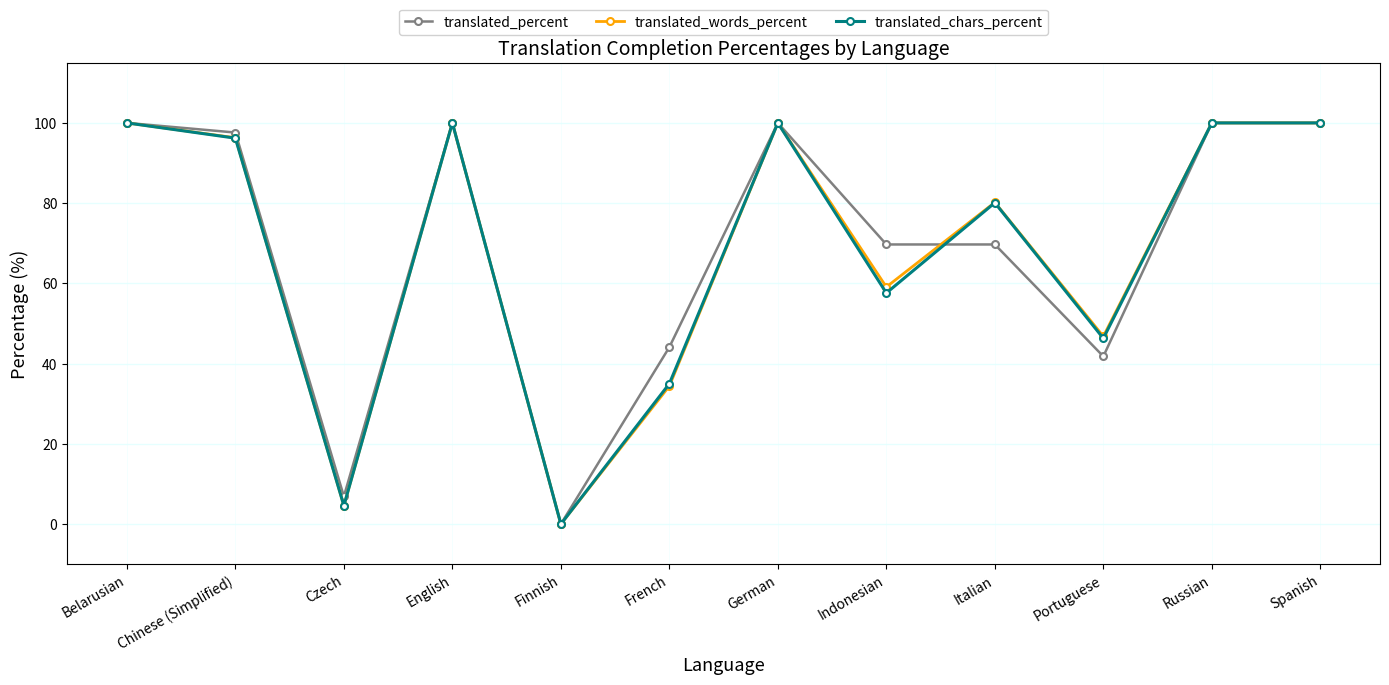

What are all the series names shown in the legend?

translated_percent, translated_words_percent, translated_chars_percent